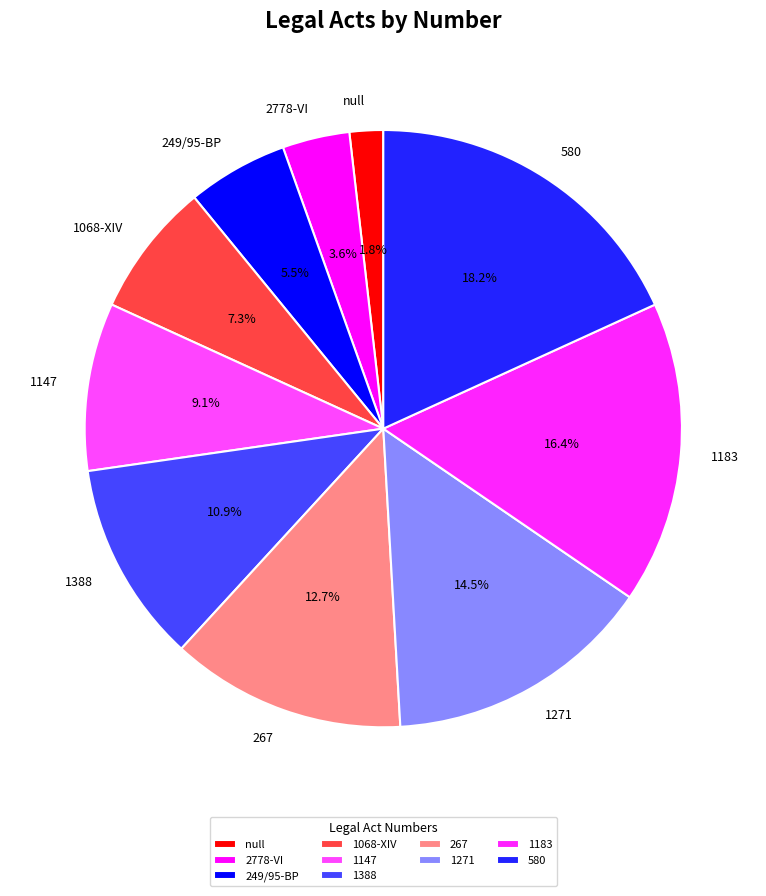

What percentage is NOT represented by 1271?

85.5%